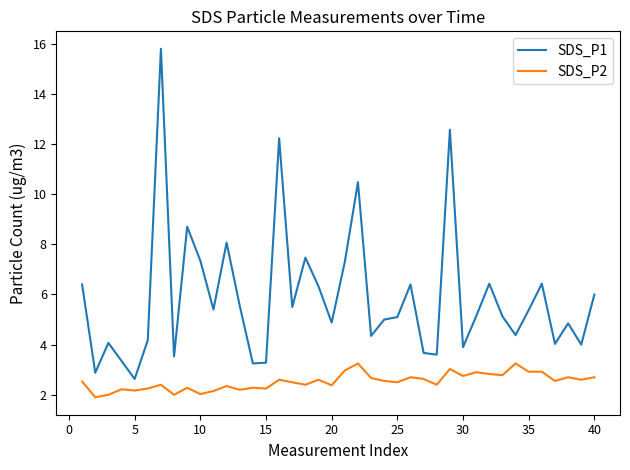

At how many categories does at least one series exceed 11?

3